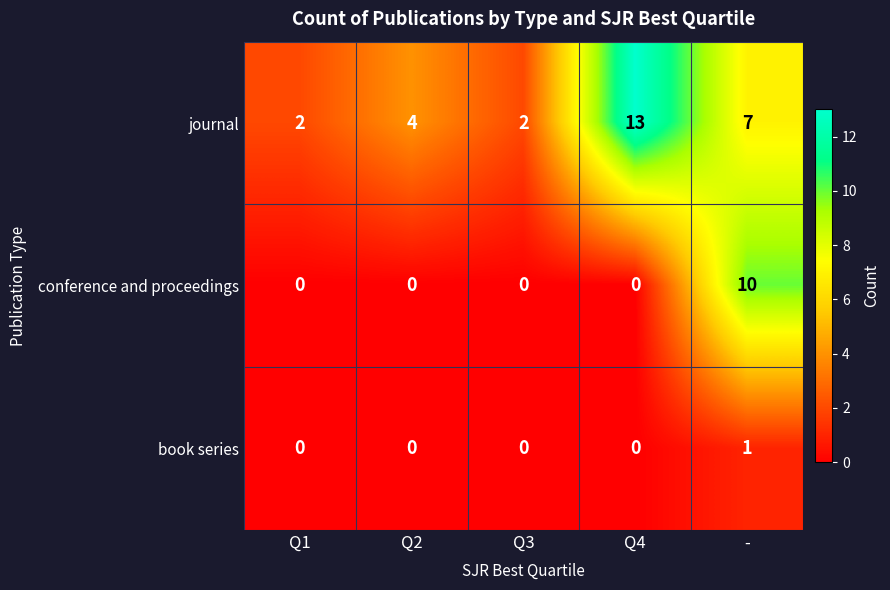

What is the spread (max minus min) of values at Q2?

4